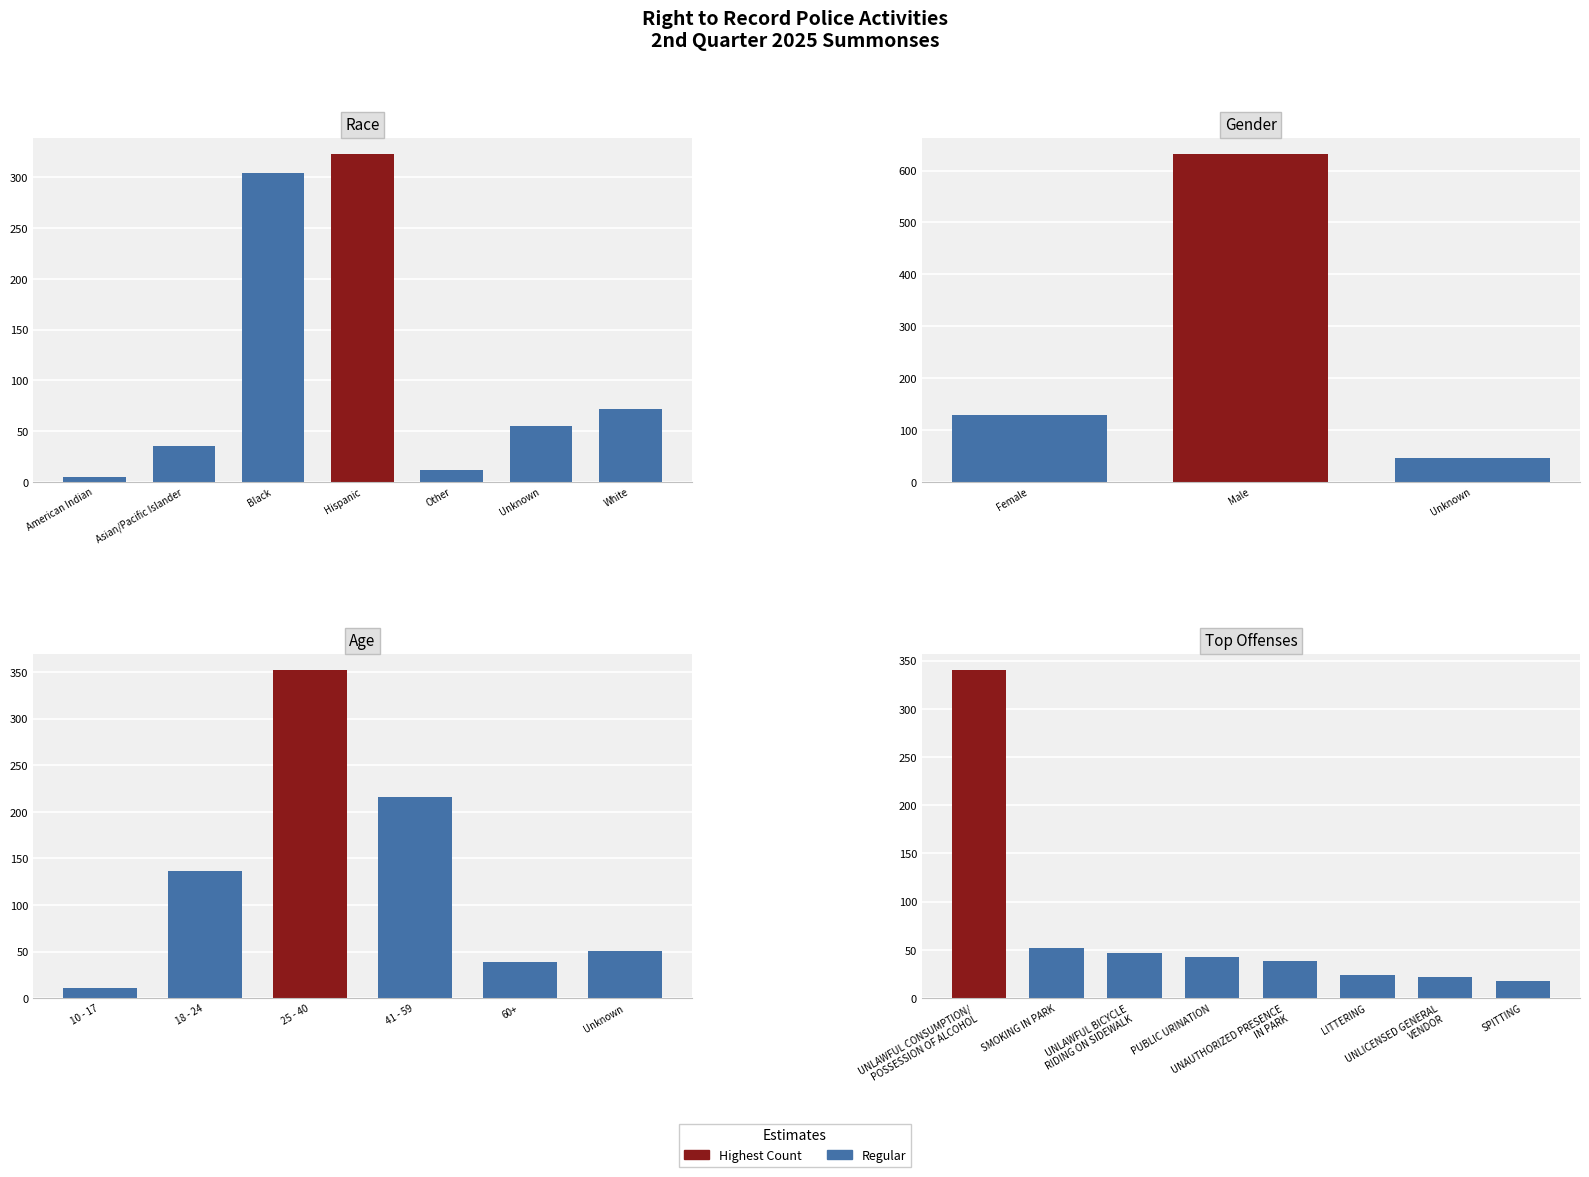

The chart shows a value of 10 at LITTERING. True or false?

False